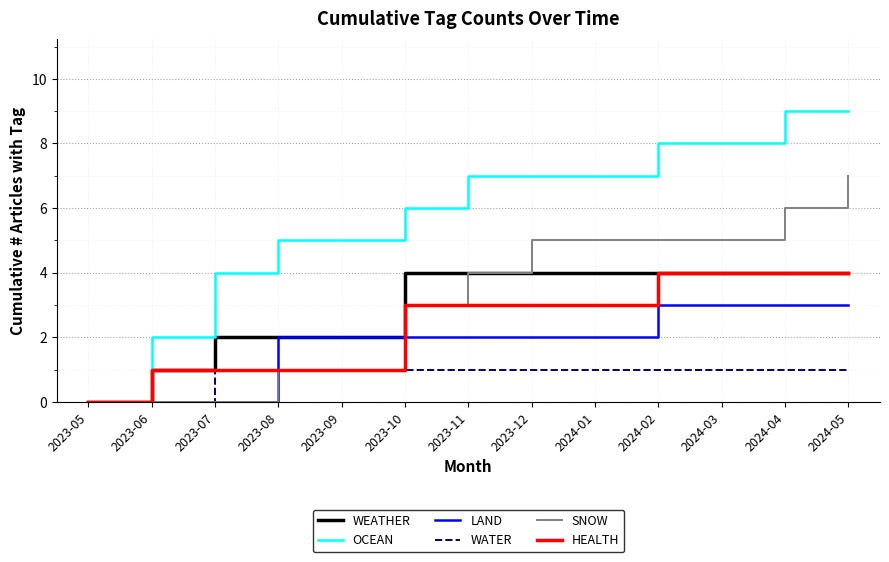

What is the spread (max minus min) of values at 2023-10?

5